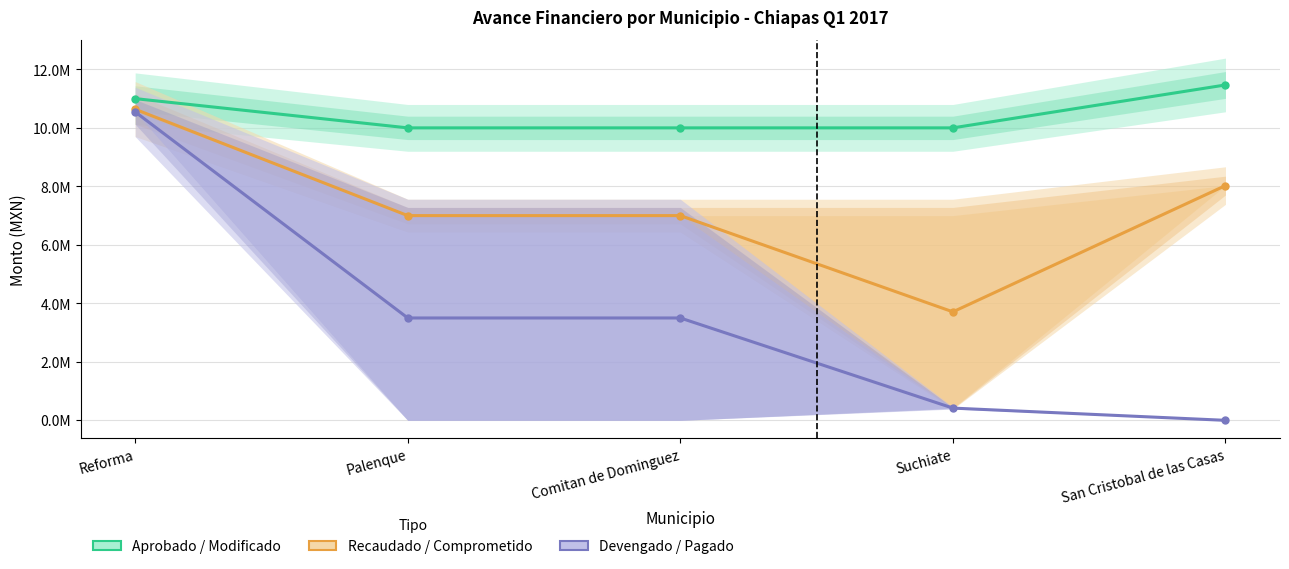

What is the sum of the Recaudado / Comprometido values at San Cristobal de las Casas and Reforma?

18663088.4